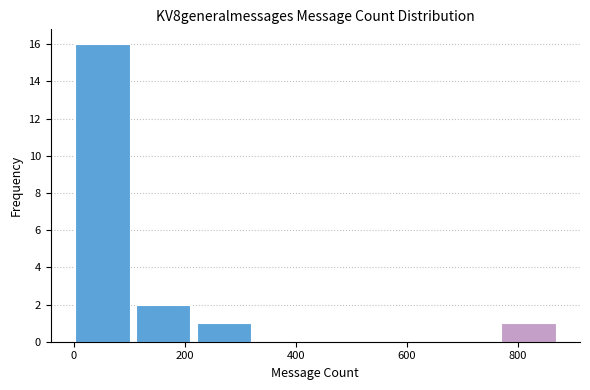

Reading left to right, transcribe this chart: for each bar, give the range it covers on the x-axis and its height. Neither the bar edges nor the heights are printed on the chart, so give them approximately, as read against the axes.

0 to 120: 16
120 to 220: 2
220 to 340: 1
340 to 440: 0
440 to 560: 0
560 to 660: 0
660 to 780: 0
780 to 880: 1